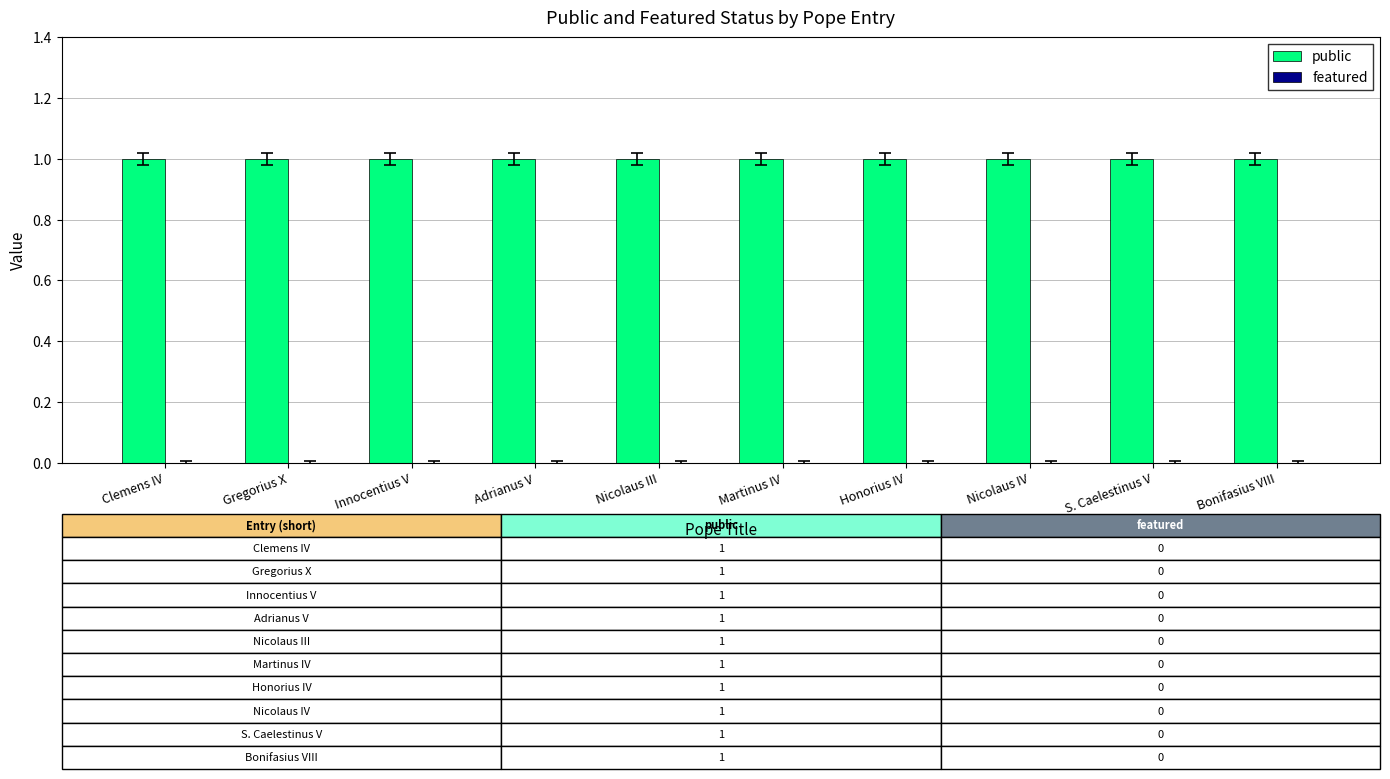

At which label is featured closest to 0?

Clemens IV